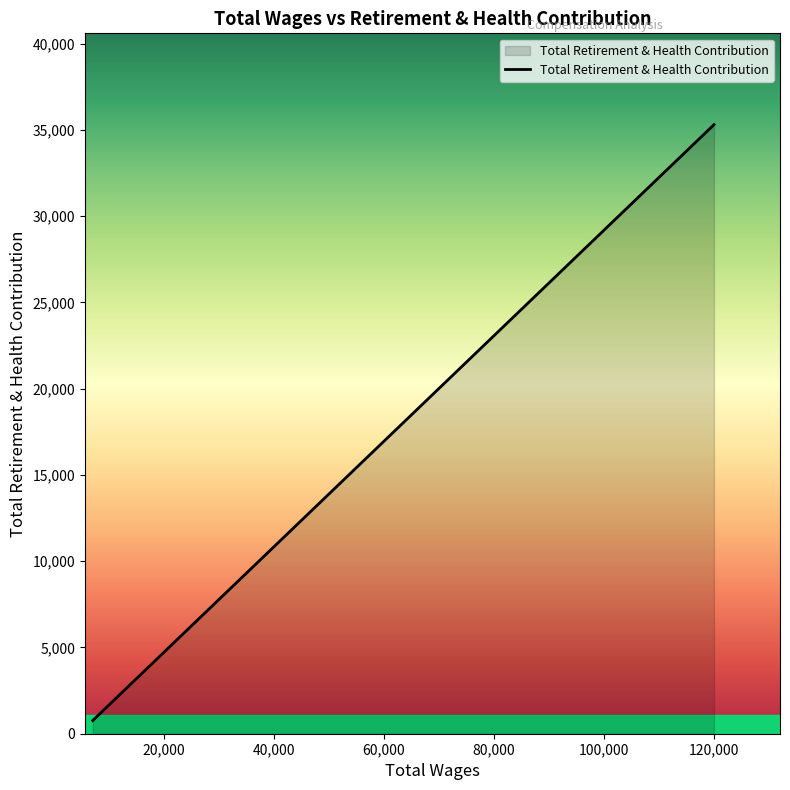

At which category does the chart reach its minimum across all series?

7122.0